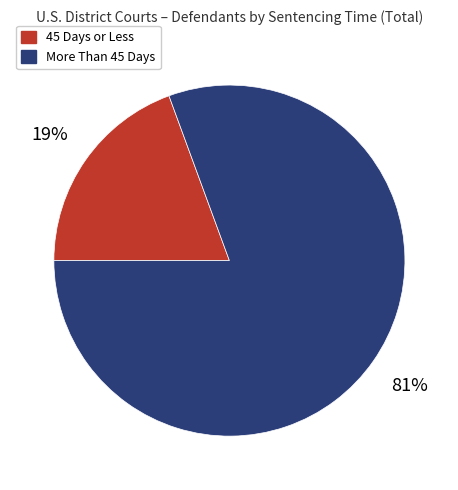

To the nearest percent, what portion does 45 Days or Less represent?

19%